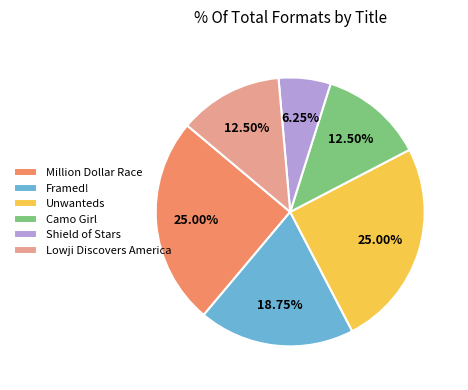

Is the sum of Unwanteds and Lowji Discovers America greater than half?

No